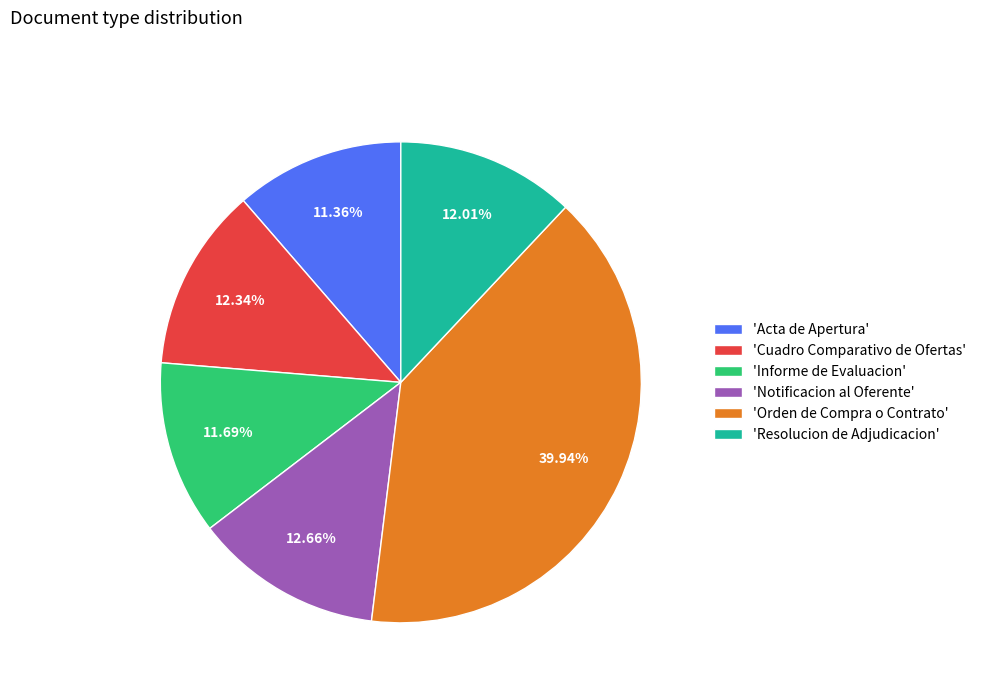

Which has a higher value, 'Acta de Apertura' or 'Cuadro Comparativo de Ofertas'?

'Cuadro Comparativo de Ofertas'